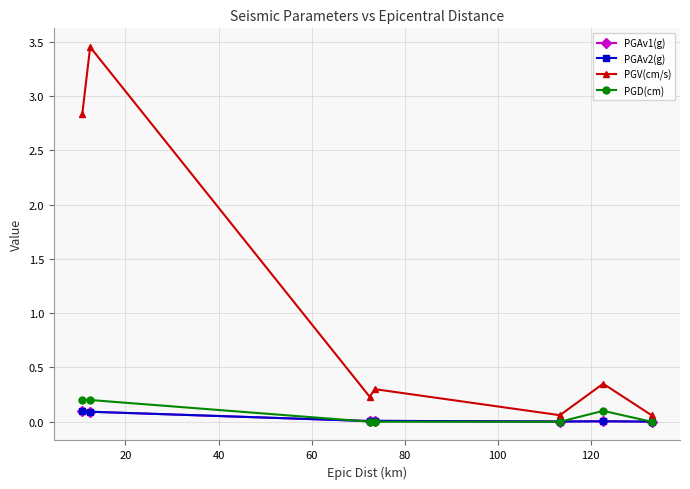

List the series in order of their peak value, lowest first.

PGAv1(g), PGAv2(g), PGD(cm), PGV(cm/s)